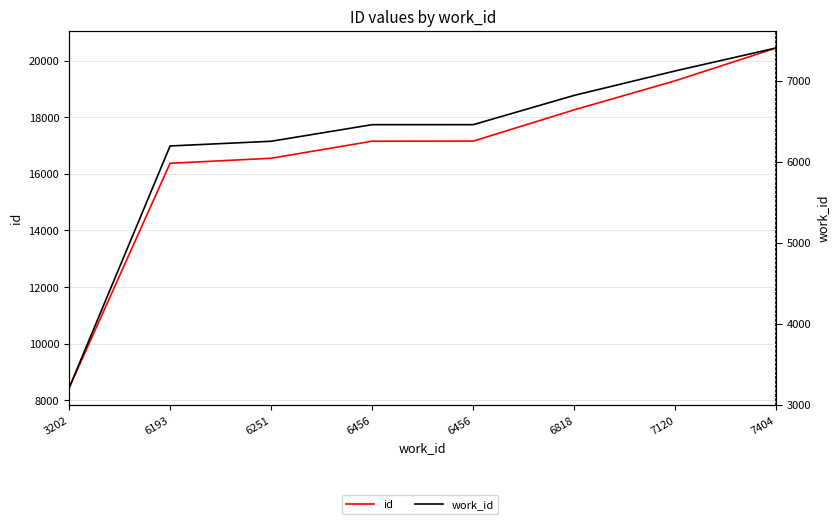

Rank the series by their maximum value, from highest to lowest.

id, work_id